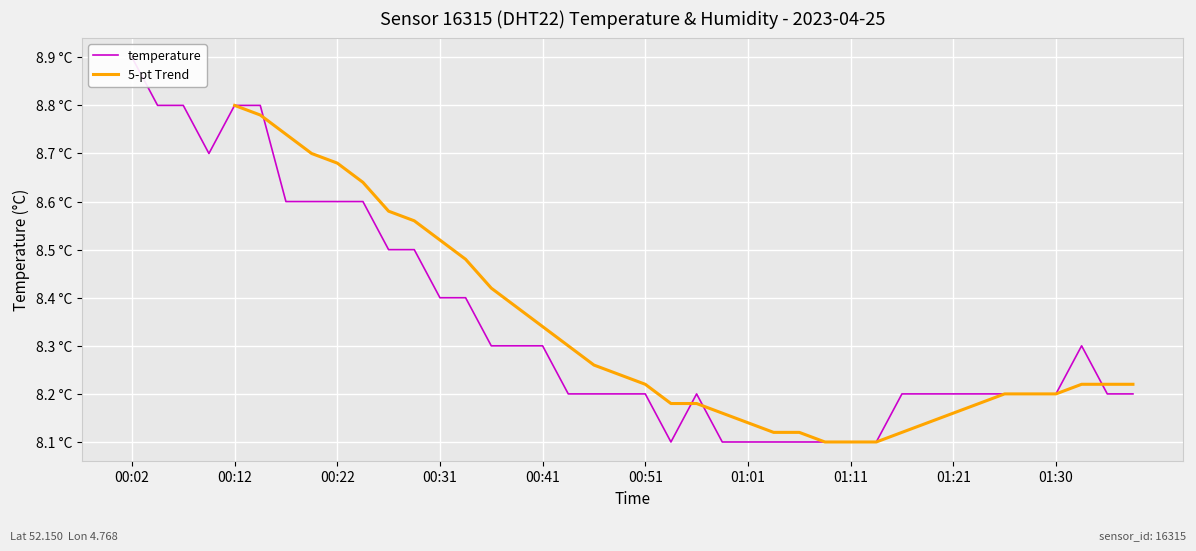

What position from the right is 00:58?

17